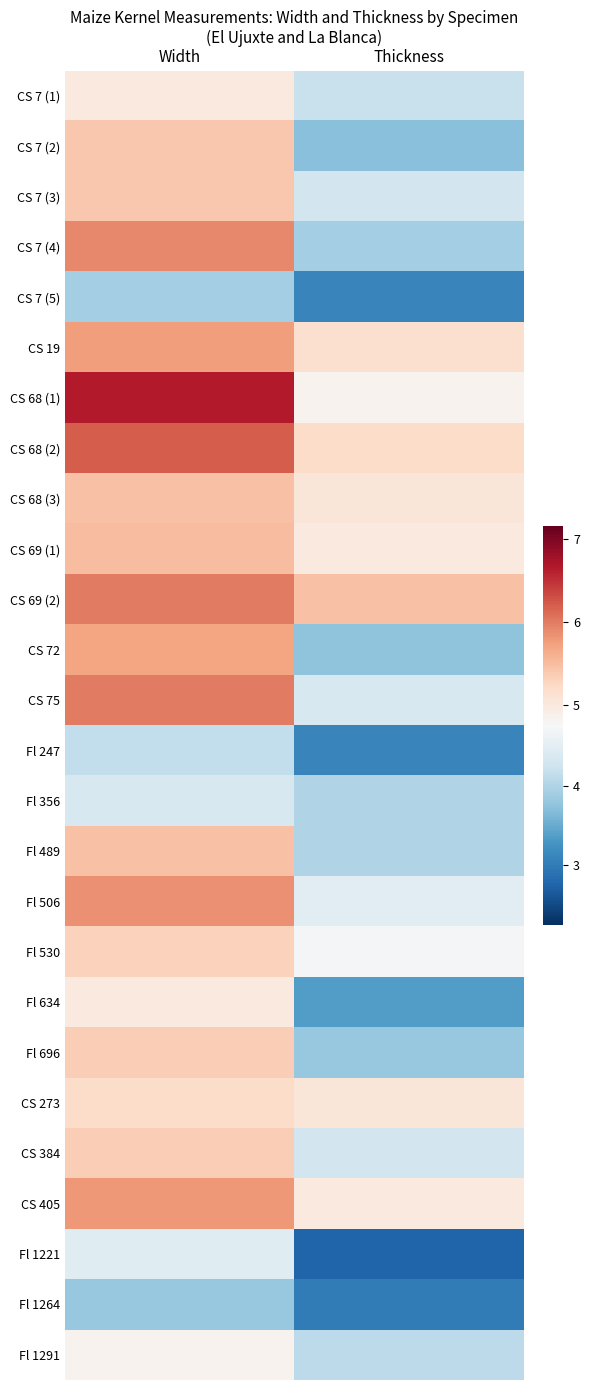

Which category has the lowest value across all series?

Thickness